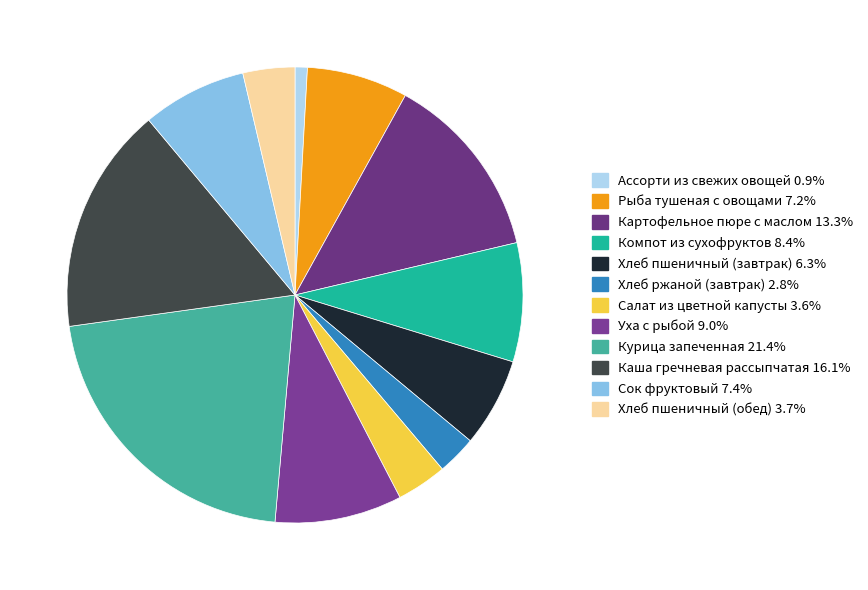

To the nearest percent, what percentage of the pie is Ассорти из свежих овощей?

1%